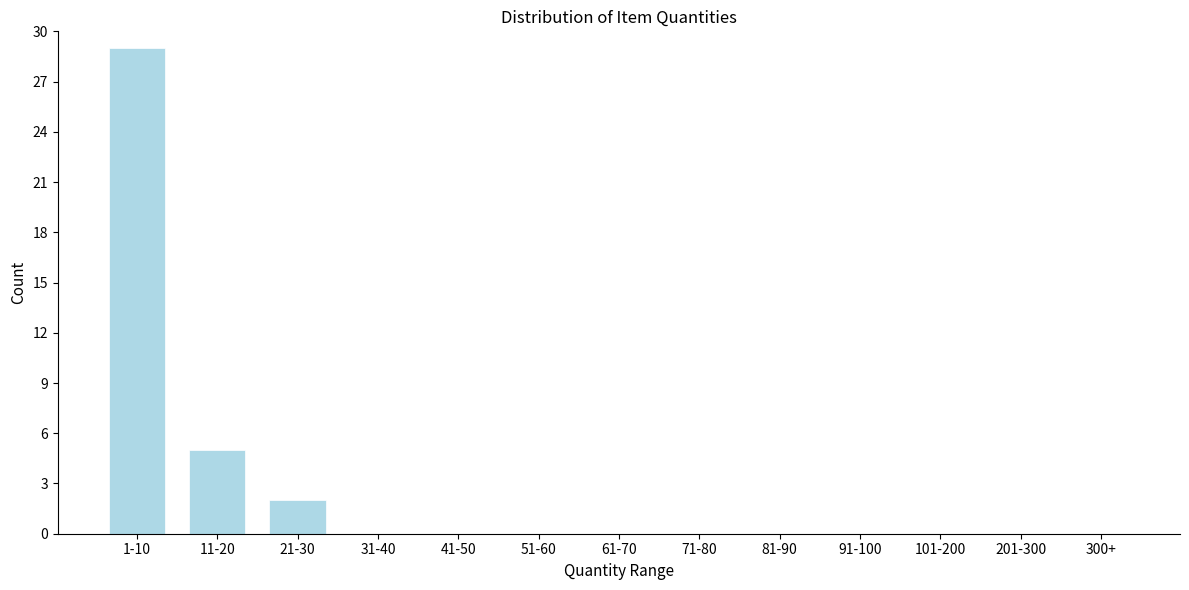

Reading left to right, what are all the values shown in this chart?

1-10=29	11-20=5	21-30=2	31-40=0	41-50=0	51-60=0	61-70=0	71-80=0	81-90=0	91-100=0	101-200=0	201-300=0	300+=0